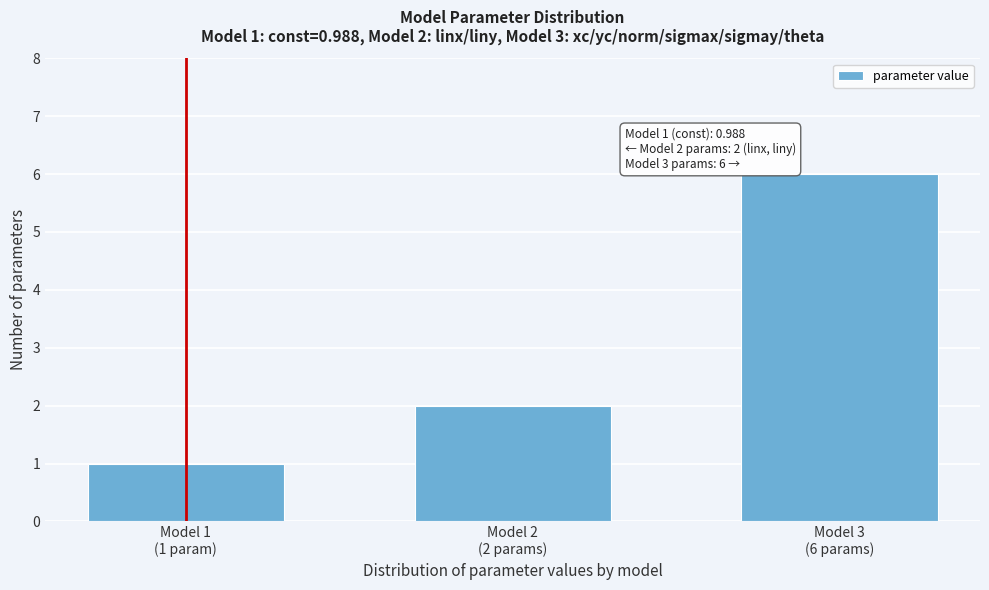

Reading left to right, extract all data points from this chart.

1	2	6